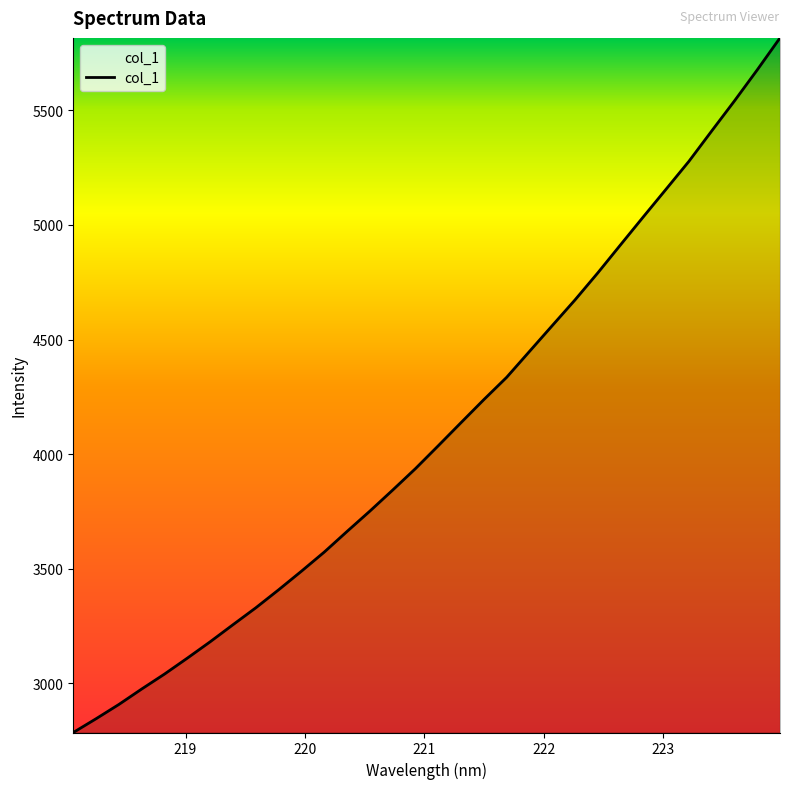

How many lines are shown in the chart?

1